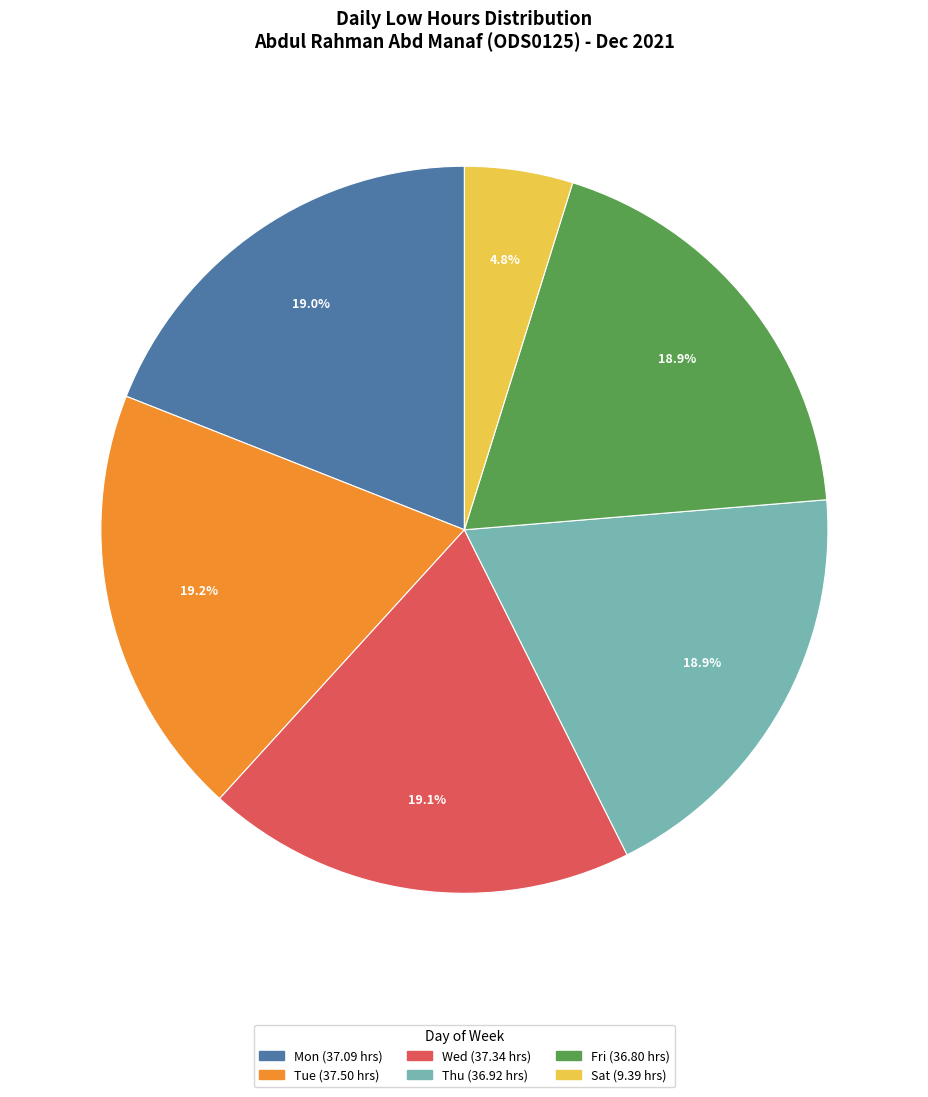

Is there any slice that represents more than half of the pie?

No